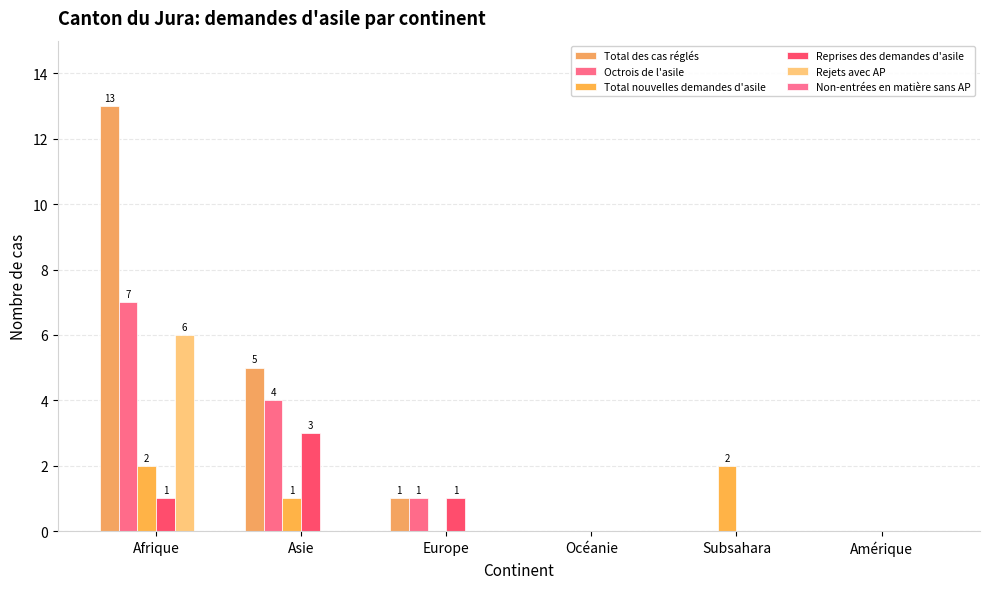

What is the value of the Reprises des demandes d'asile bar at the 3rd from the left?

1